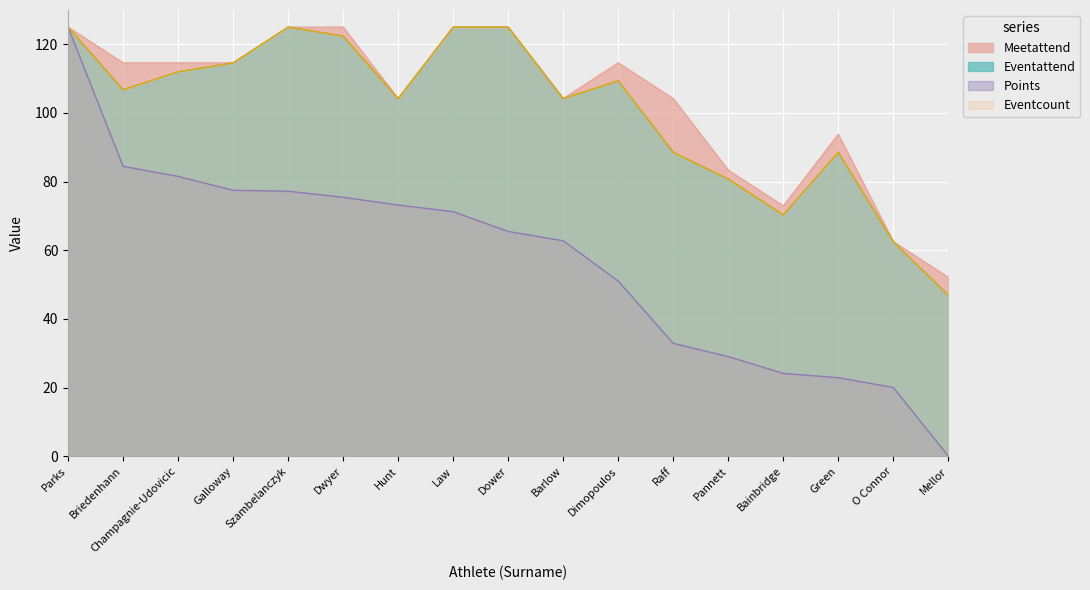

What is the sum of the Meetattend values at Szambelanczyk and Raff?

229.2